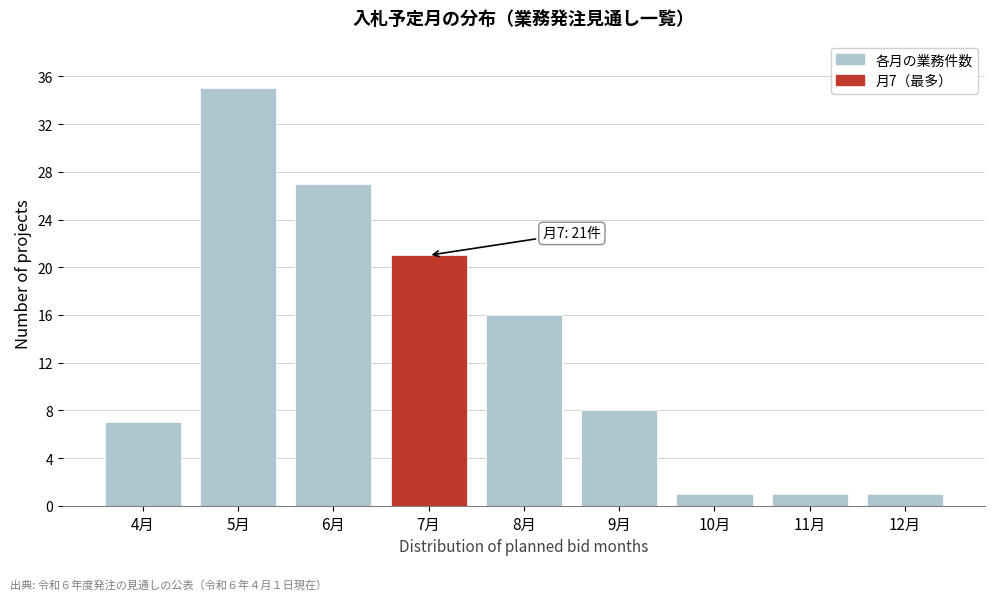

Over which range of the x-axis is the bar tallest?

4.5 to 5.5